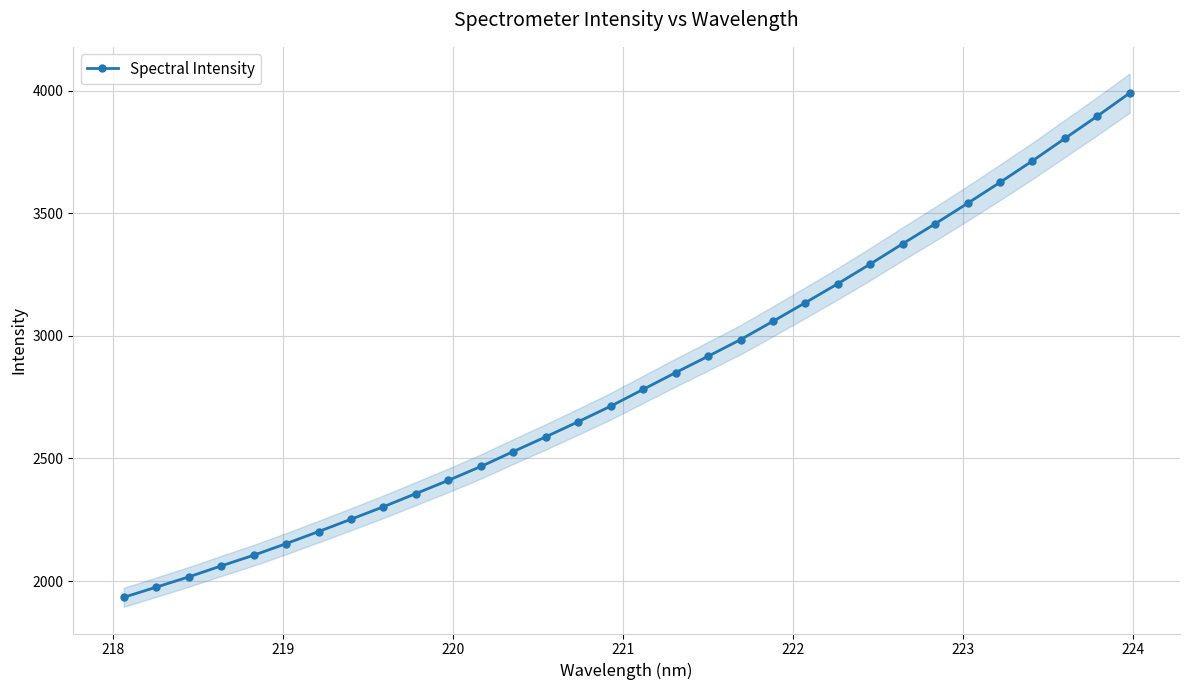

What is the highest value of the Spectral Intensity series?

3990.9